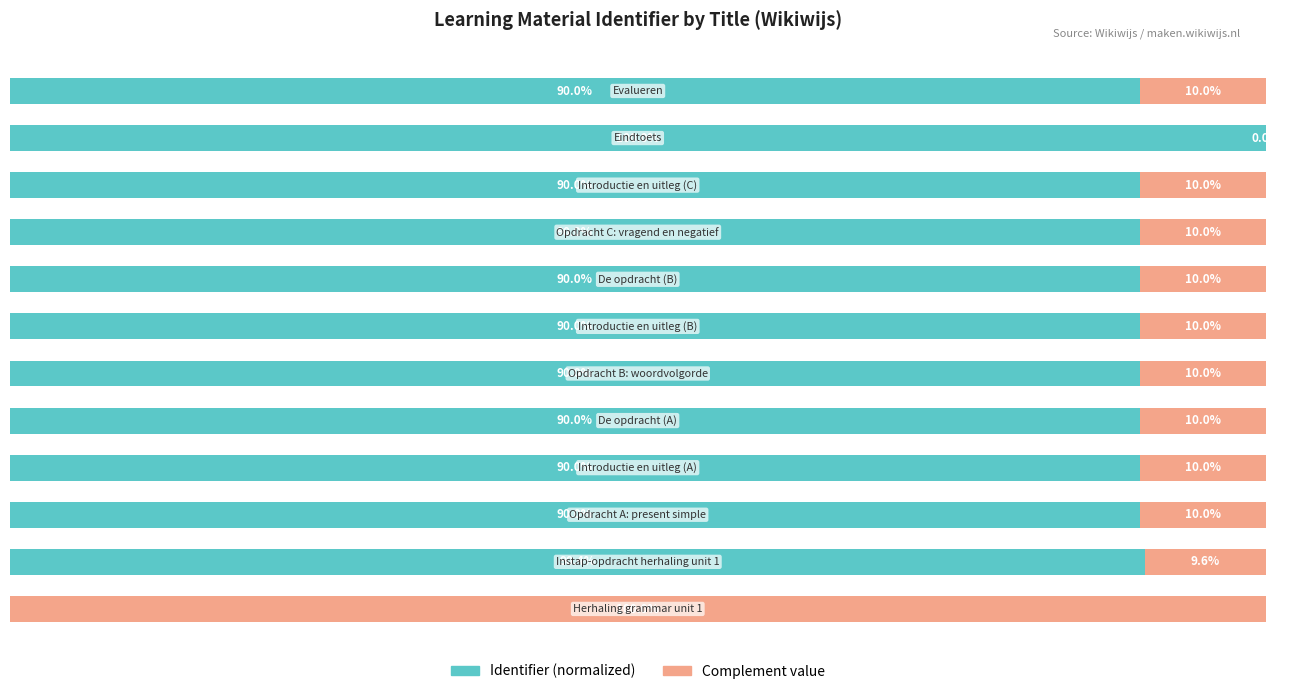

What are all the series names shown in the legend?

Identifier (normalized), Complement value